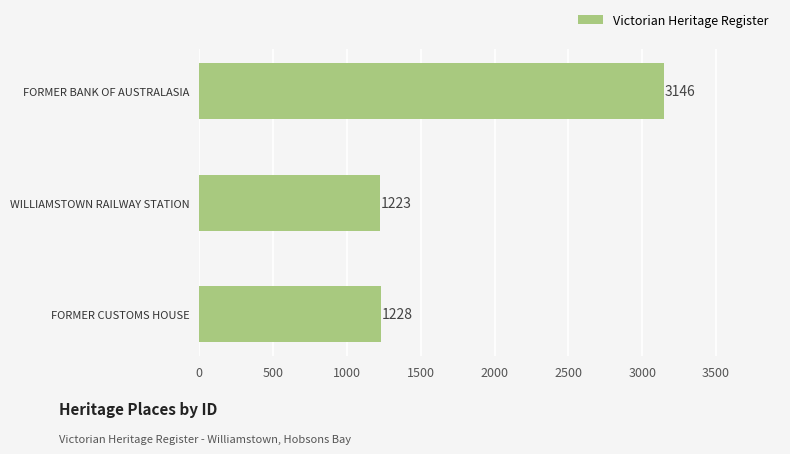

Which has a higher value, FORMER CUSTOMS HOUSE or WILLIAMSTOWN RAILWAY STATION?

FORMER CUSTOMS HOUSE